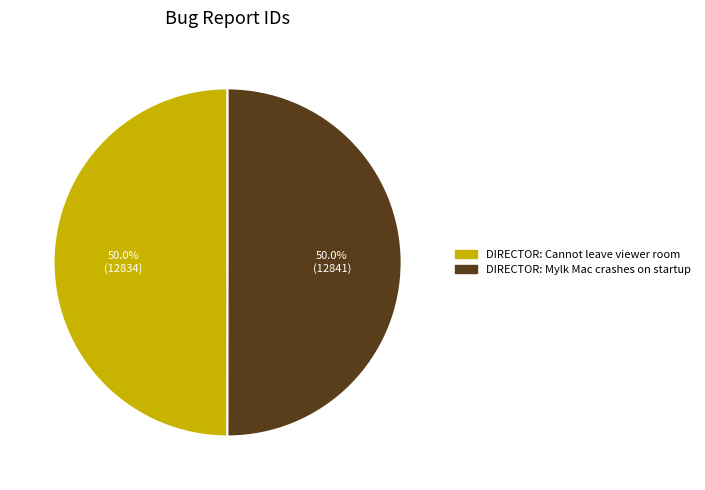

The DIRECTOR: Mylk Mac crashes on startup slice represents 64% of the pie. True or false?

False